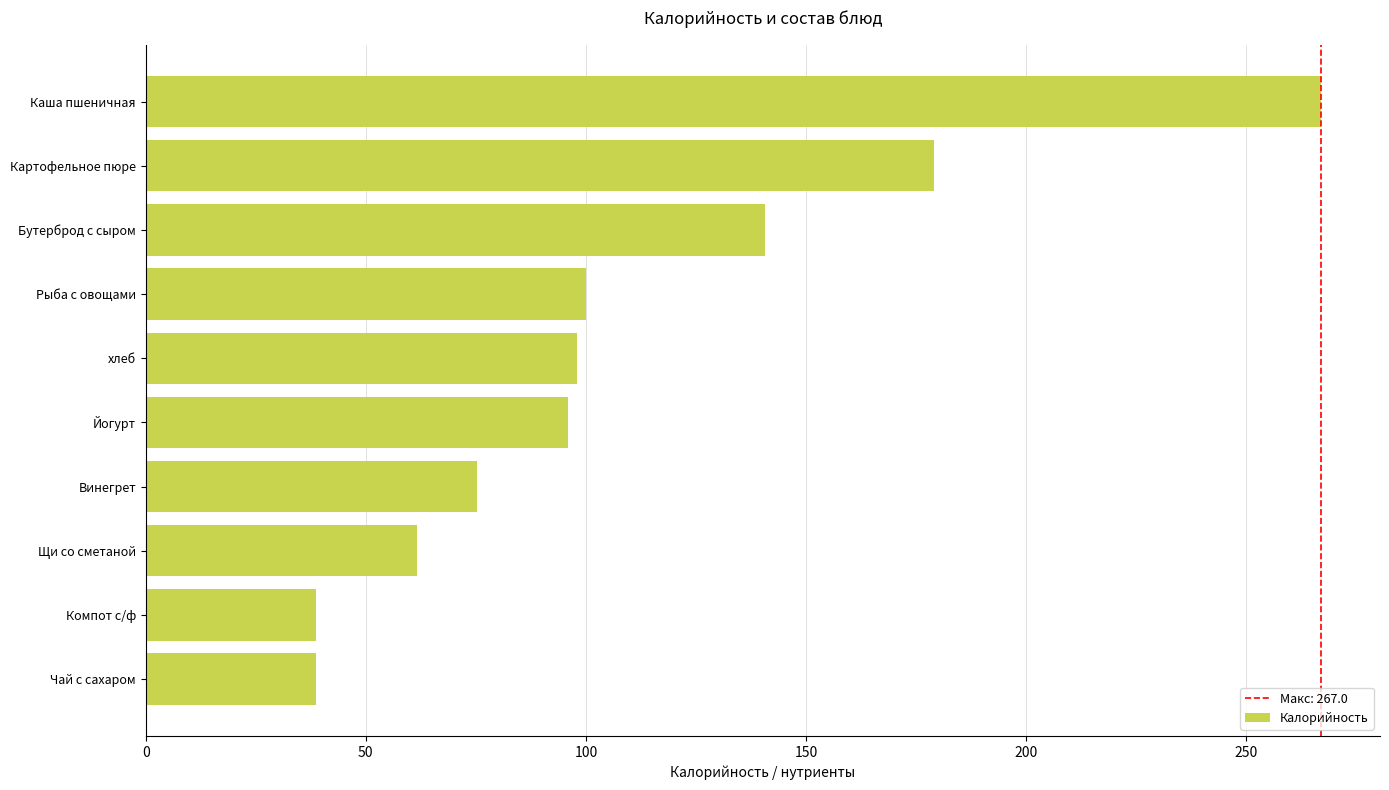

The value at Рыба с овощами is 169.9. True or false?

False